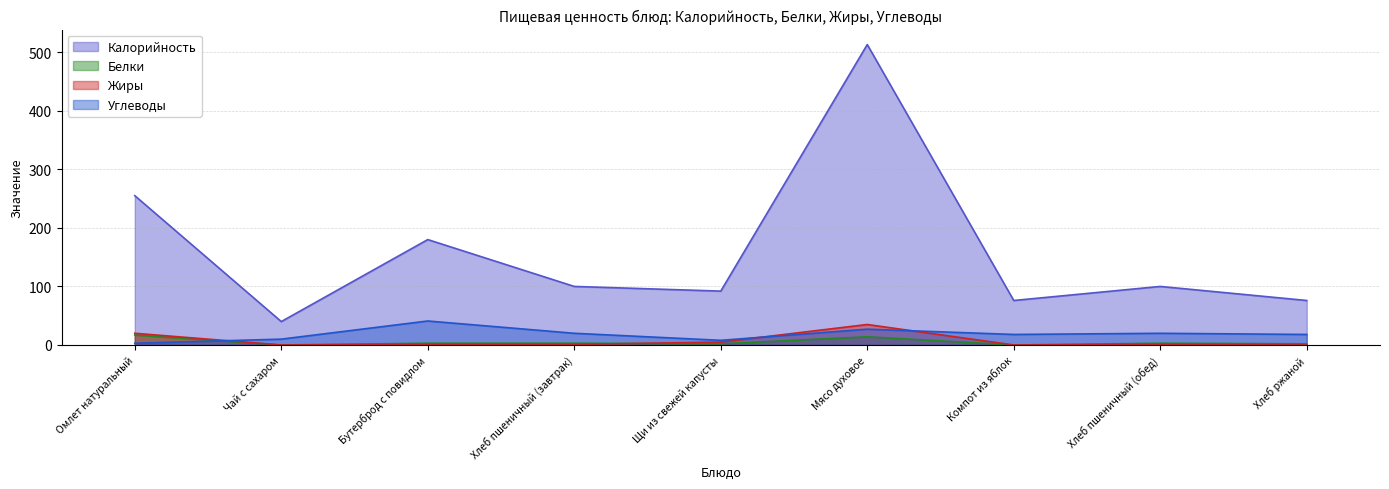

Rank the series at Чай с сахаром from lowest to highest value.

Белки, Жиры, Углеводы, Калорийность